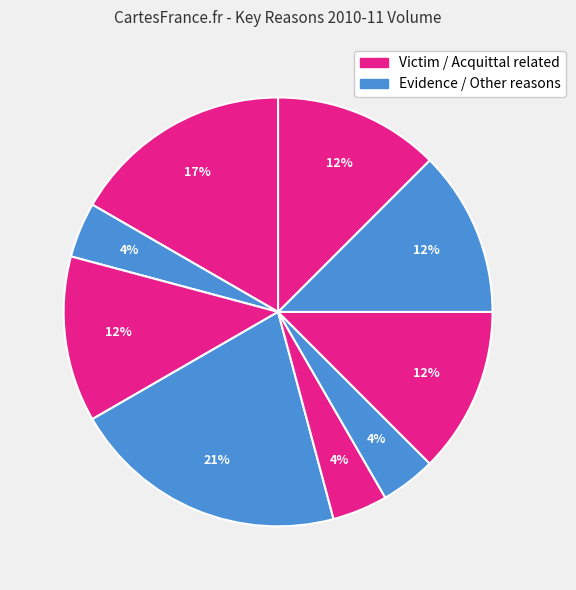

How many segments does this pie chart have?

9